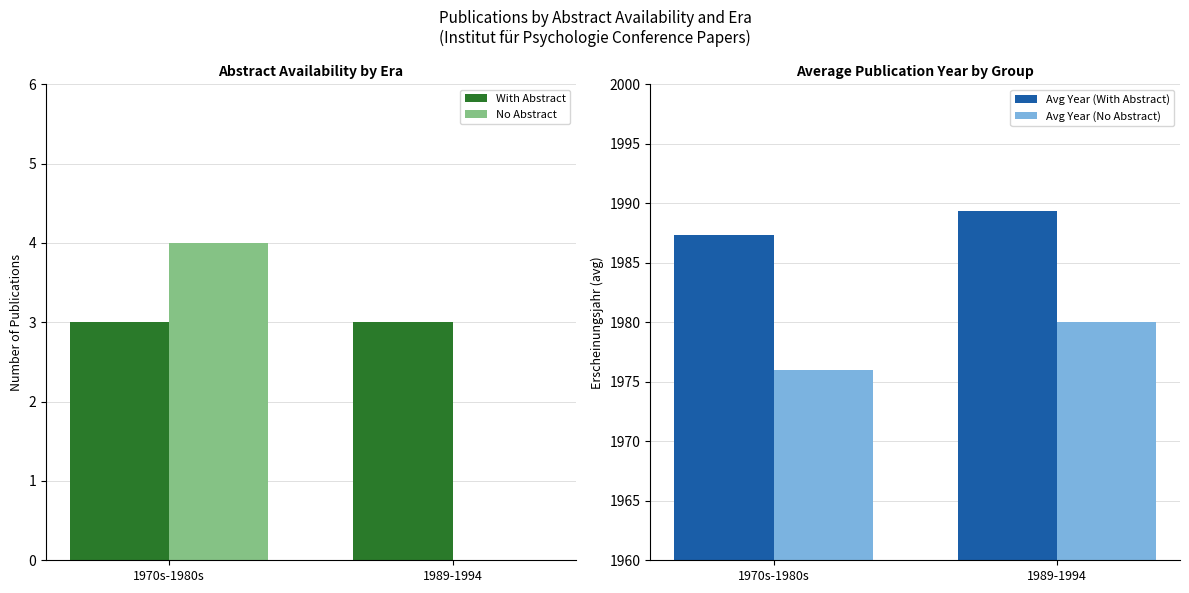

What is the average value of the Avg Year (With Abstract) series?

1988.3